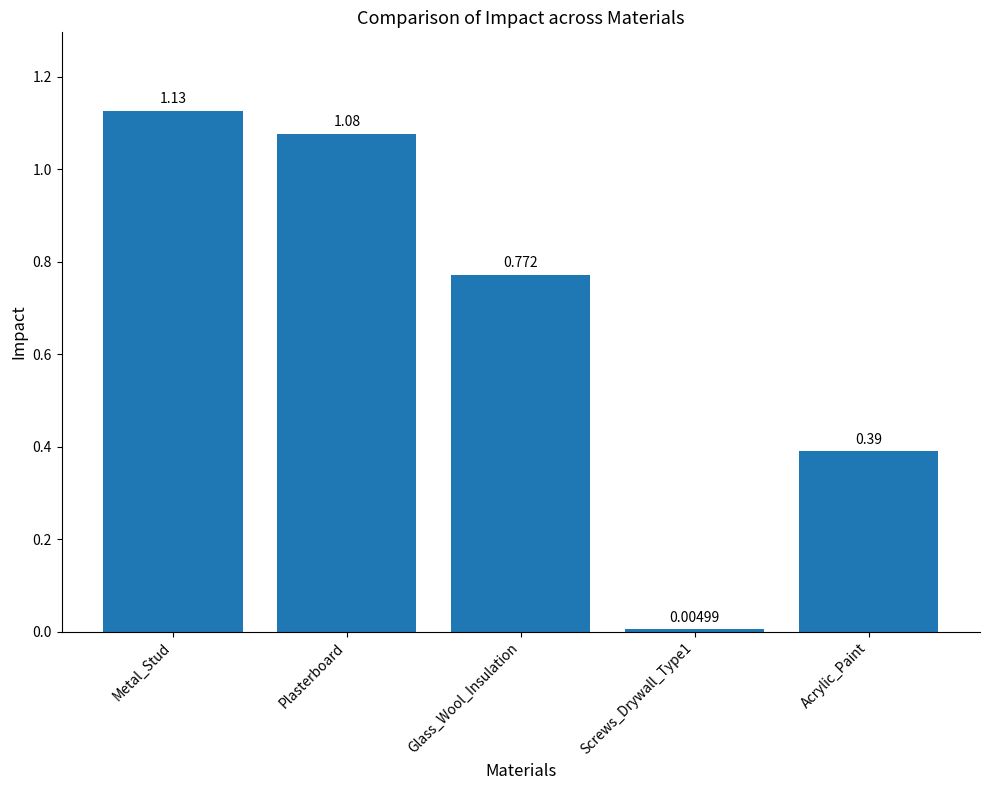

How many distinct data groups are displayed?

1